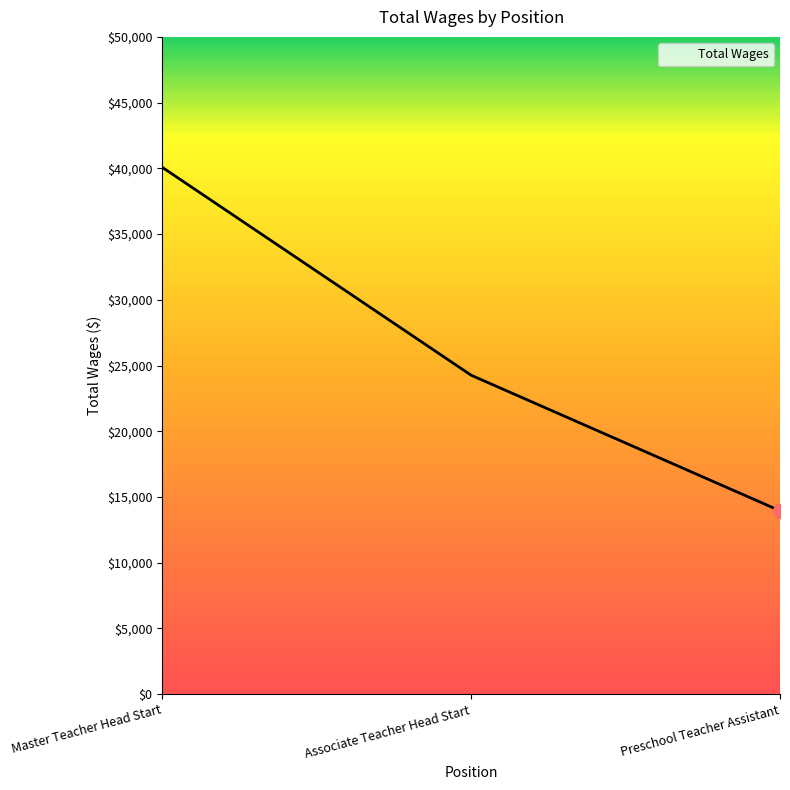

Is it true that the value at Master Teacher Head Start is 40070?

True